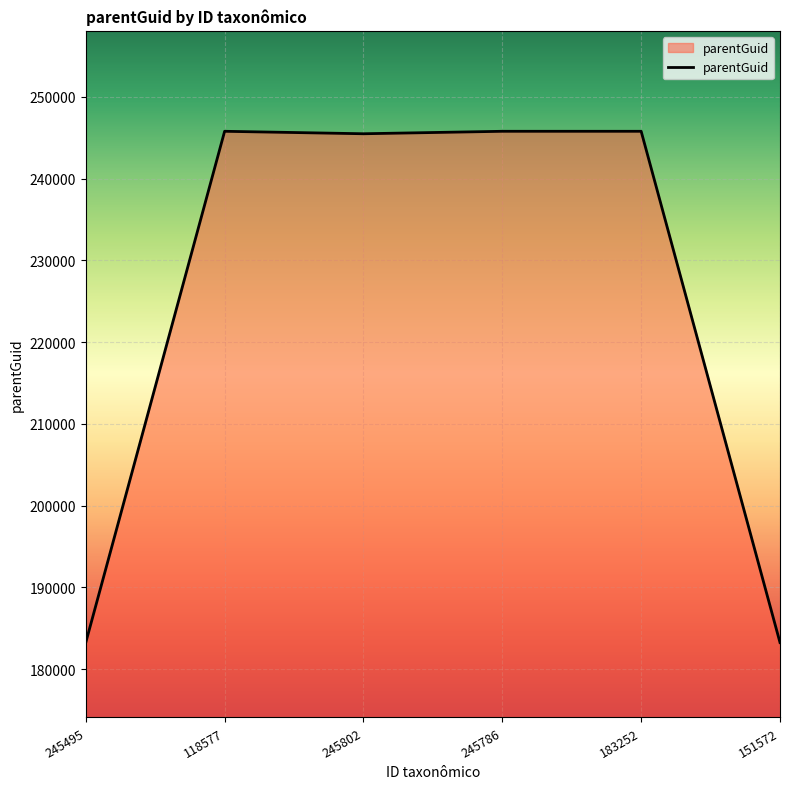

Does the chart have visible grid lines?

Yes